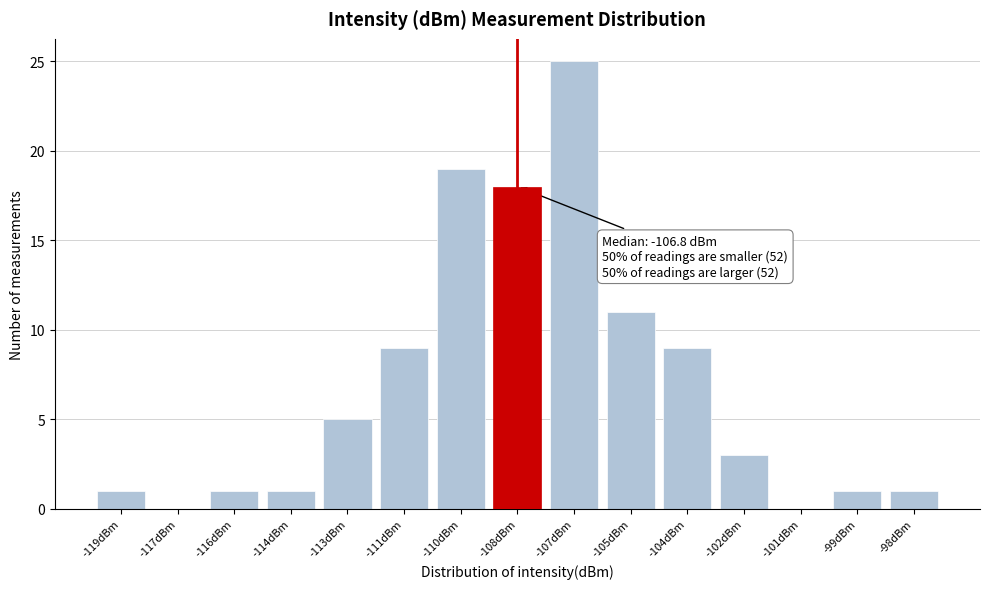

Reading left to right, extract all data points from this chart.

-119dBm=1	-117dBm=0	-116dBm=1	-114dBm=1	-113dBm=5	-111dBm=9	-110dBm=19	-108dBm=18	-107dBm=25	-105dBm=11	-104dBm=9	-102dBm=3	-101dBm=0	-99dBm=1	-98dBm=1